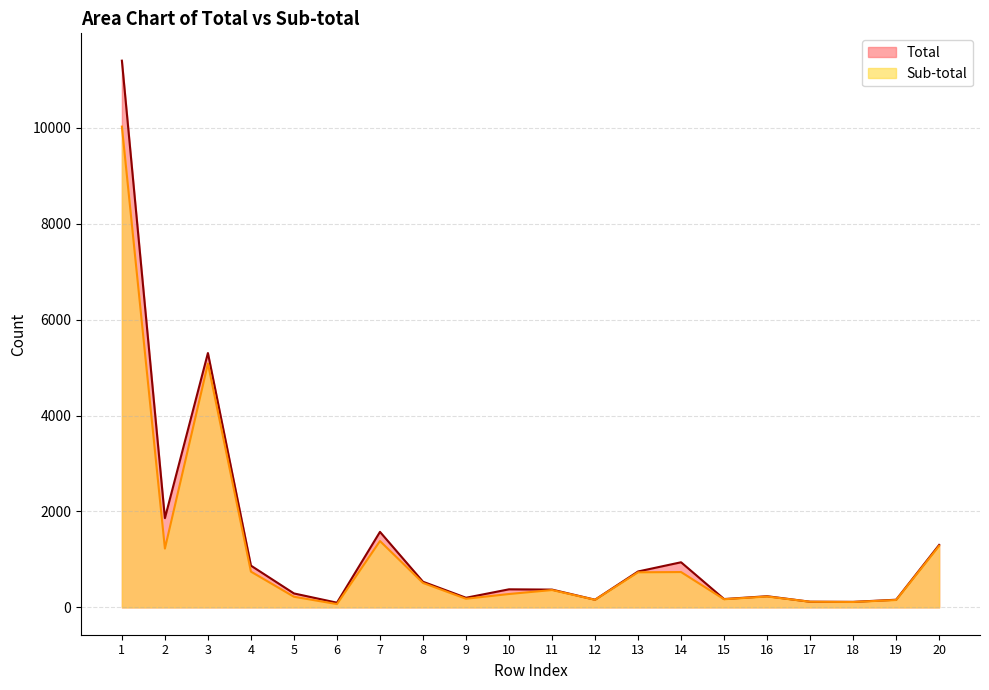

How many values in the Total series exceed 377?

9